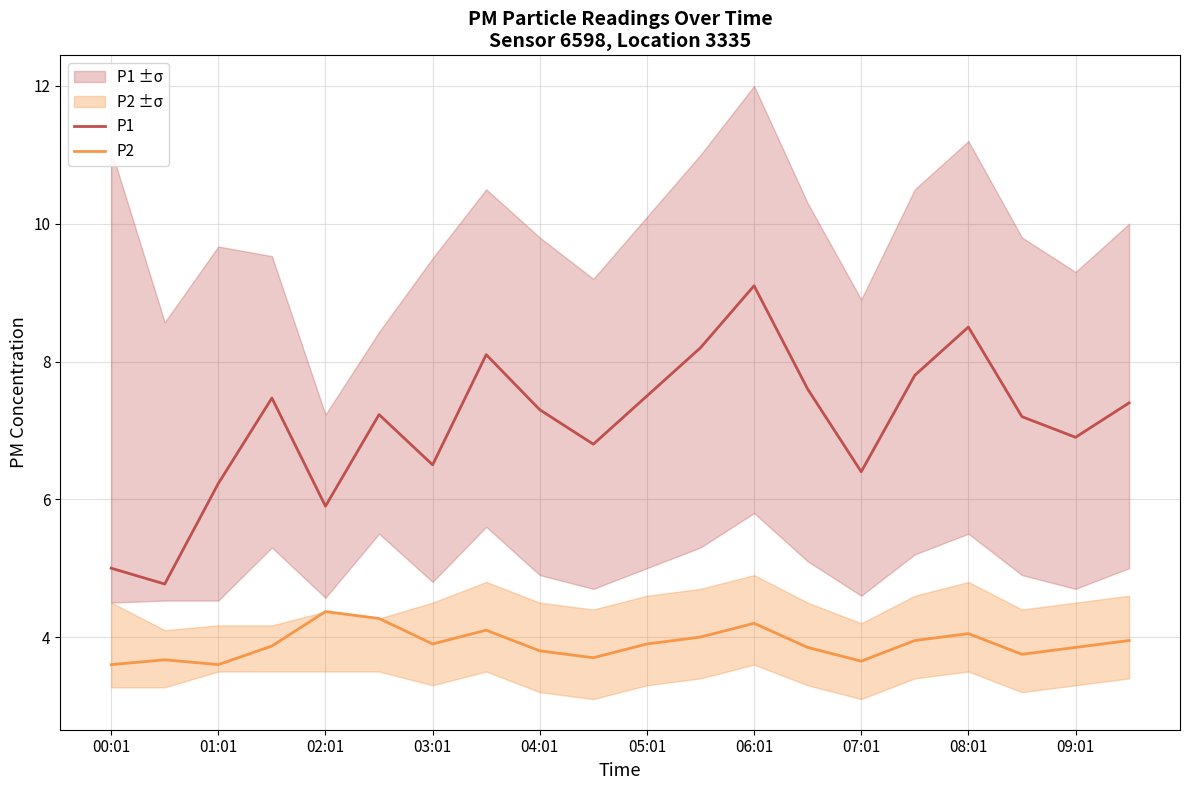

At which label does P1 reach its peak?

06:01